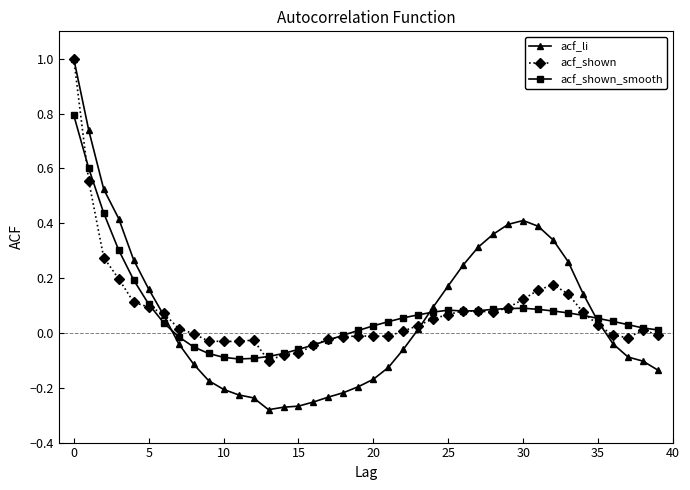

True or false: acf_shown_smooth has more than 1 points higher than both neighbors.

True